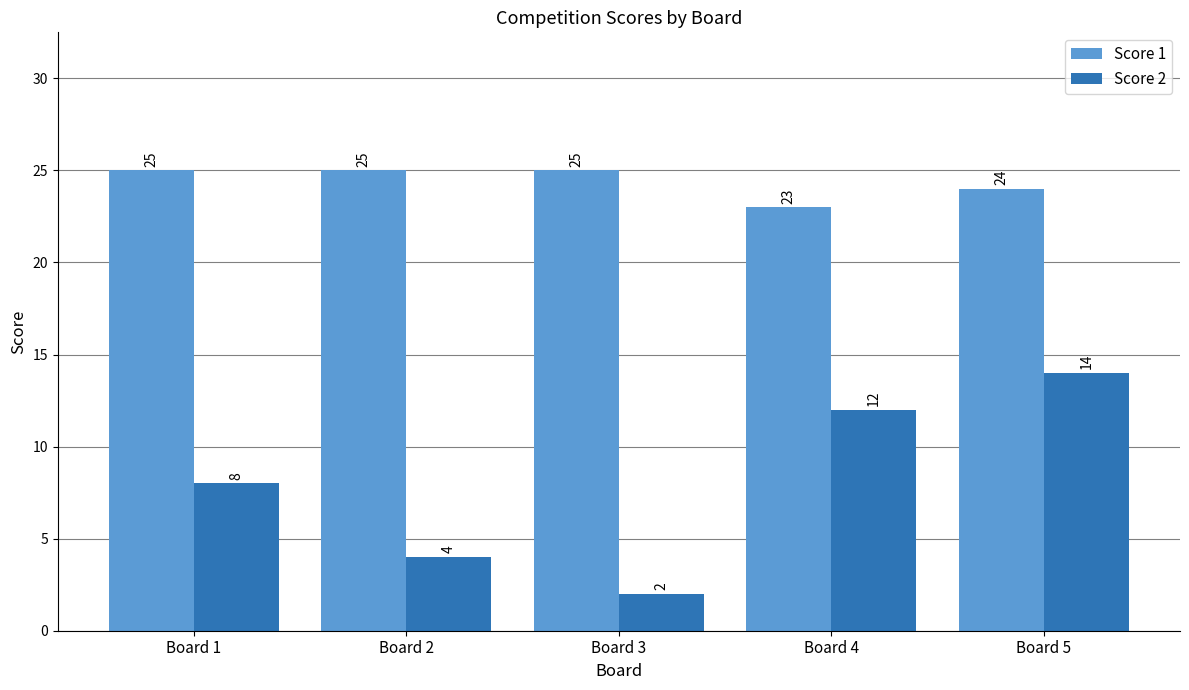

Are the bars horizontal?

No